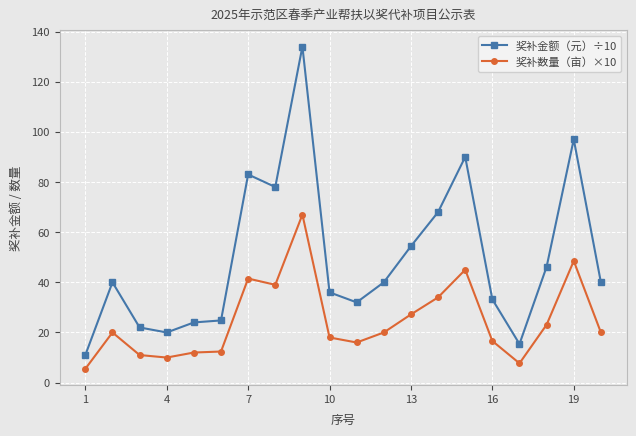

What is the difference between the second highest and minimum values in the 奖补金额（元）÷10 series?

86.0